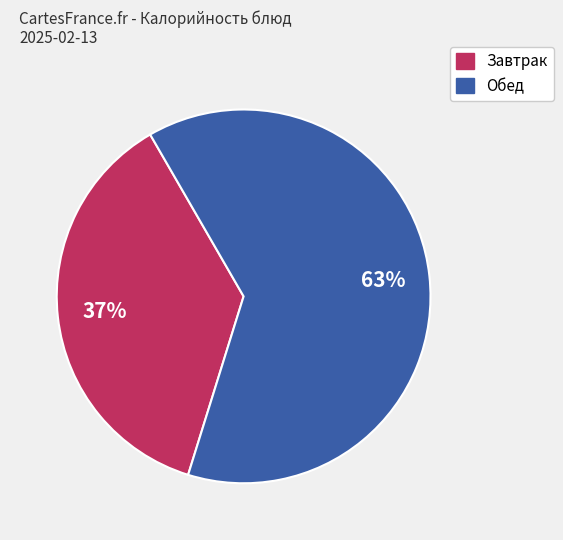

Count the number of slices in the pie.

2